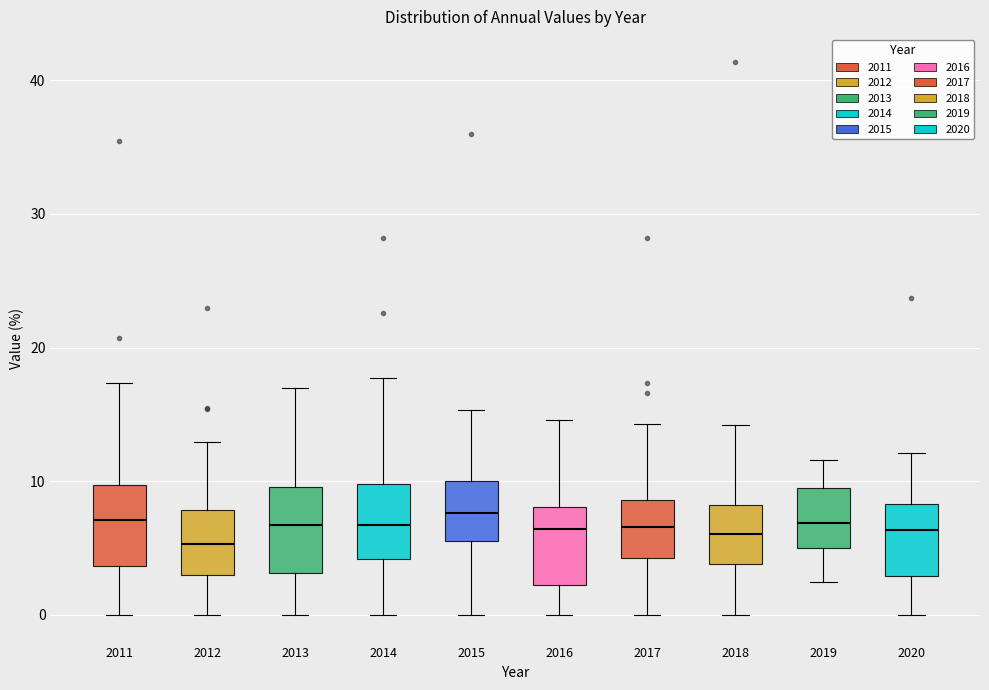

Where is the upper edge of the box at x = 2019 on the y-axis? The values are not printed on the chart, so give them approximately, as read against the axis.

10